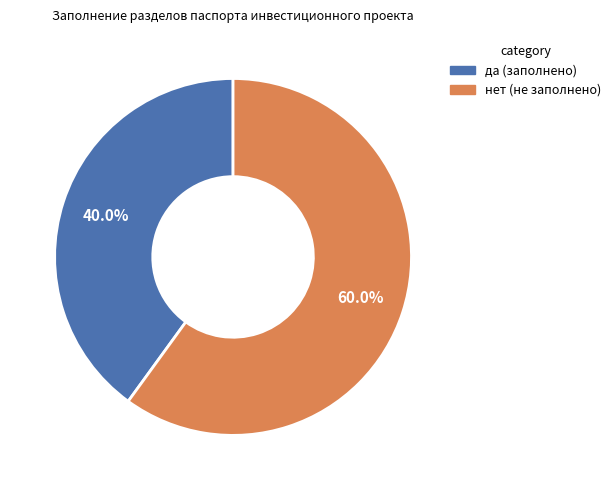

What percentage is NOT represented by нет?

40.0%